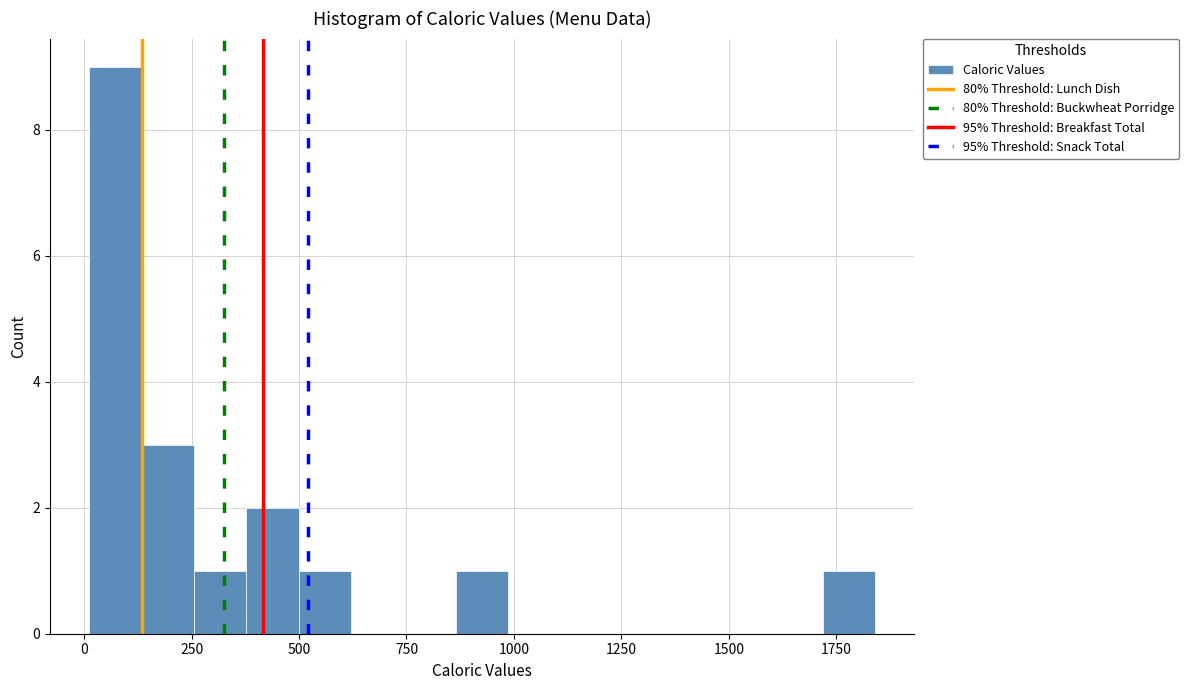

Around what value on the x-axis is the tallest bar? Give the approximate position of its centre, as read against the axis.

50